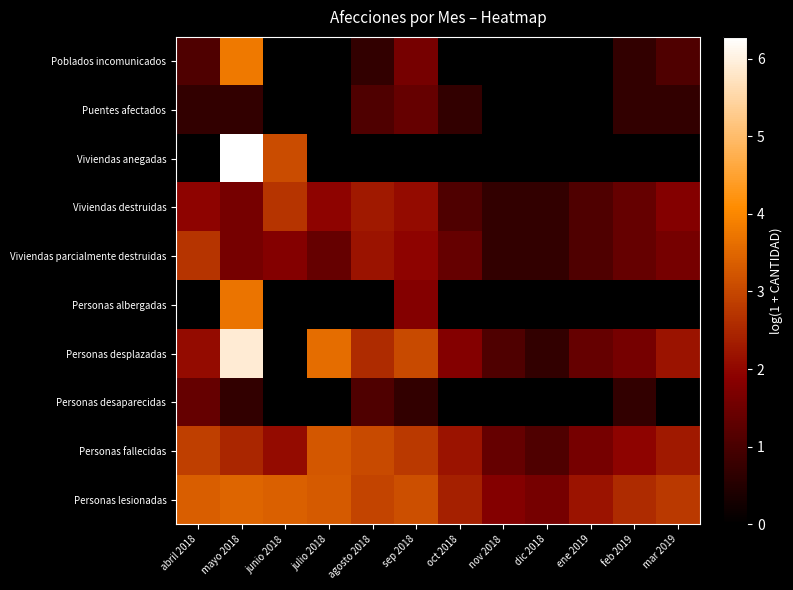

Reading left to right, transcribe all the data shown in this chart.

Personas lesionadas: abril 2018=3.4	mayo 2018=3.5	junio 2018=3.4	julio 2018=3.3	agosto 2018=2.9	sep 2018=3.1	oct 2018=2.4	nov 2018=1.8	dic 2018=1.6	ene 2019=2.2	feb 2019=2.6	mar 2019=2.8
Personas fallecidas: abril 2018=2.9	mayo 2018=2.5	junio 2018=2.1	julio 2018=3.3	agosto 2018=3.0	sep 2018=2.8	oct 2018=2.2	nov 2018=1.4	dic 2018=1.1	ene 2019=1.6	feb 2019=1.9	mar 2019=2.3
Personas desaparecidas: abril 2018=1.4	mayo 2018=0.7	junio 2018=0.0	julio 2018=0.0	agosto 2018=1.1	sep 2018=0.7	oct 2018=0.0	nov 2018=0.0	dic 2018=0.0	ene 2019=0.0	feb 2019=0.7	mar 2019=0.0
Personas desplazadas: abril 2018=2.1	mayo 2018=5.9	junio 2018=0.0	julio 2018=3.6	agosto 2018=2.6	sep 2018=3.0	oct 2018=1.8	nov 2018=1.1	dic 2018=0.7	ene 2019=1.4	feb 2019=1.6	mar 2019=2.2
Personas albergadas: abril 2018=0.0	mayo 2018=3.7	junio 2018=0.0	julio 2018=0.0	agosto 2018=0.0	sep 2018=1.8	oct 2018=0.0	nov 2018=0.0	dic 2018=0.0	ene 2019=0.0	feb 2019=0.0	mar 2019=0.0
Viviendas parcialmente destruidas: abril 2018=2.7	mayo 2018=1.6	junio 2018=1.8	julio 2018=1.4	agosto 2018=2.2	sep 2018=1.9	oct 2018=1.4	nov 2018=0.7	dic 2018=0.7	ene 2019=1.1	feb 2019=1.4	mar 2019=1.6
Viviendas destruidas: abril 2018=1.9	mayo 2018=1.6	junio 2018=2.7	julio 2018=1.9	agosto 2018=2.3	sep 2018=2.1	oct 2018=1.1	nov 2018=0.7	dic 2018=0.7	ene 2019=1.1	feb 2019=1.4	mar 2019=1.8
Viviendas anegadas: abril 2018=0.0	mayo 2018=6.3	junio 2018=3.1	julio 2018=0.0	agosto 2018=0.0	sep 2018=0.0	oct 2018=0.0	nov 2018=0.0	dic 2018=0.0	ene 2019=0.0	feb 2019=0.0	mar 2019=0.0
Puentes afectados: abril 2018=0.7	mayo 2018=0.7	junio 2018=0.0	julio 2018=0.0	agosto 2018=1.1	sep 2018=1.4	oct 2018=0.7	nov 2018=0.0	dic 2018=0.0	ene 2019=0.0	feb 2019=0.7	mar 2019=0.7
Poblados incomunicados: abril 2018=1.1	mayo 2018=3.8	junio 2018=0.0	julio 2018=0.0	agosto 2018=0.7	sep 2018=1.6	oct 2018=0.0	nov 2018=0.0	dic 2018=0.0	ene 2019=0.0	feb 2019=0.7	mar 2019=1.1